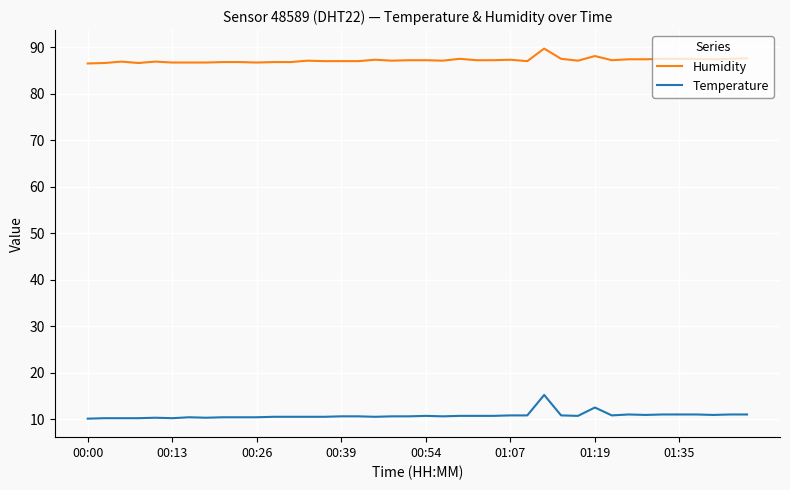

Rank the series by their maximum value, from lowest to highest.

Temperature, Humidity